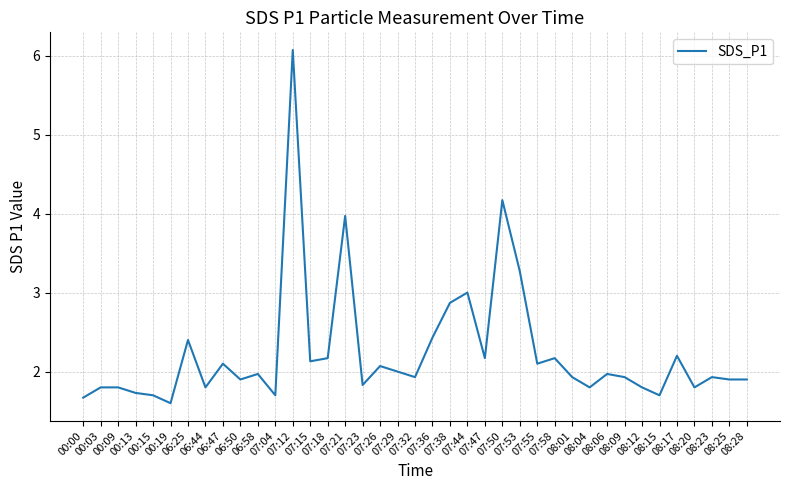

Reading left to right, transcribe all the data shown in this chart.

00:00=1.7	00:03=1.8	00:09=1.8	00:13=1.7	00:15=1.7	00:19=1.6	06:25=2.4	06:44=1.8	06:47=2.1	06:50=1.9	06:58=2.0	07:04=1.7	07:12=6.1	07:15=2.1	07:18=2.2	07:21=4.0	07:23=1.8	07:26=2.1	07:29=2.0	07:32=1.9	07:36=2.4	07:38=2.9	07:44=3.0	07:47=2.2	07:50=4.2	07:53=3.3	07:55=2.1	07:58=2.2	08:01=1.9	08:04=1.8	08:06=2.0	08:09=1.9	08:12=1.8	08:15=1.7	08:17=2.2	08:20=1.8	08:23=1.9	08:25=1.9	08:28=1.9